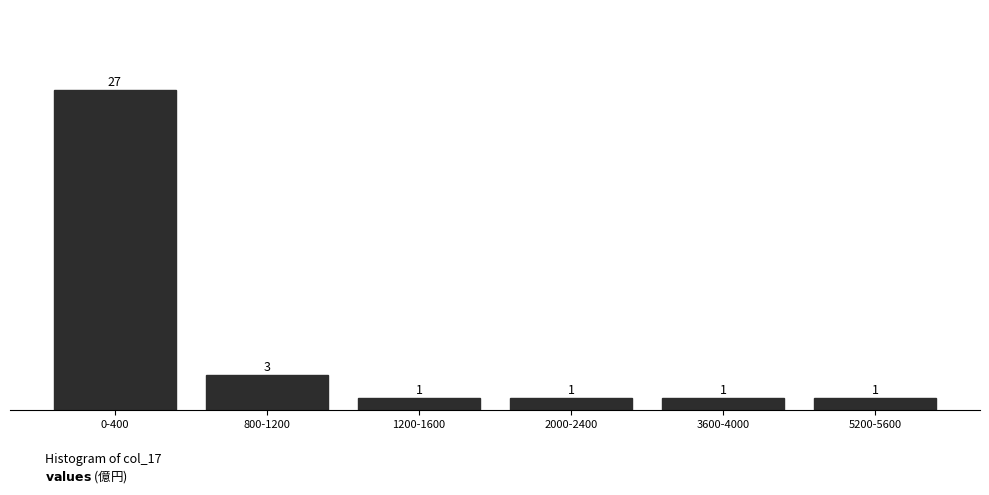

Reading right to left, list all the values displayed in this chart.

1	1	1	1	3	27